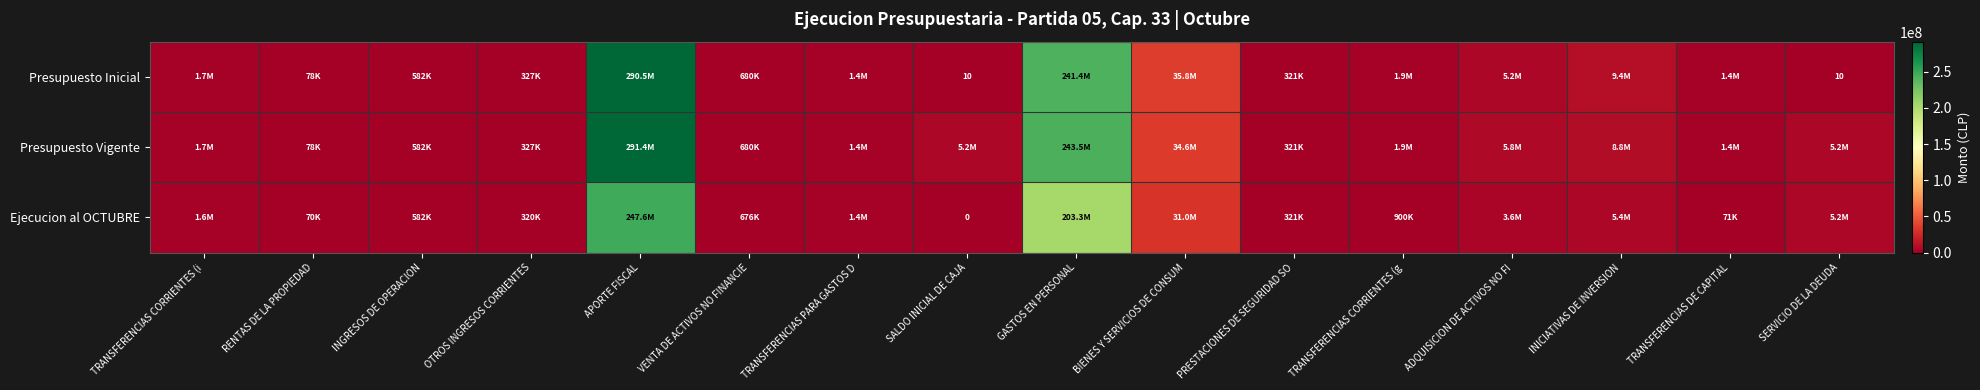

Which category has the lowest value across all series?

SALDO INICIAL DE CAJA